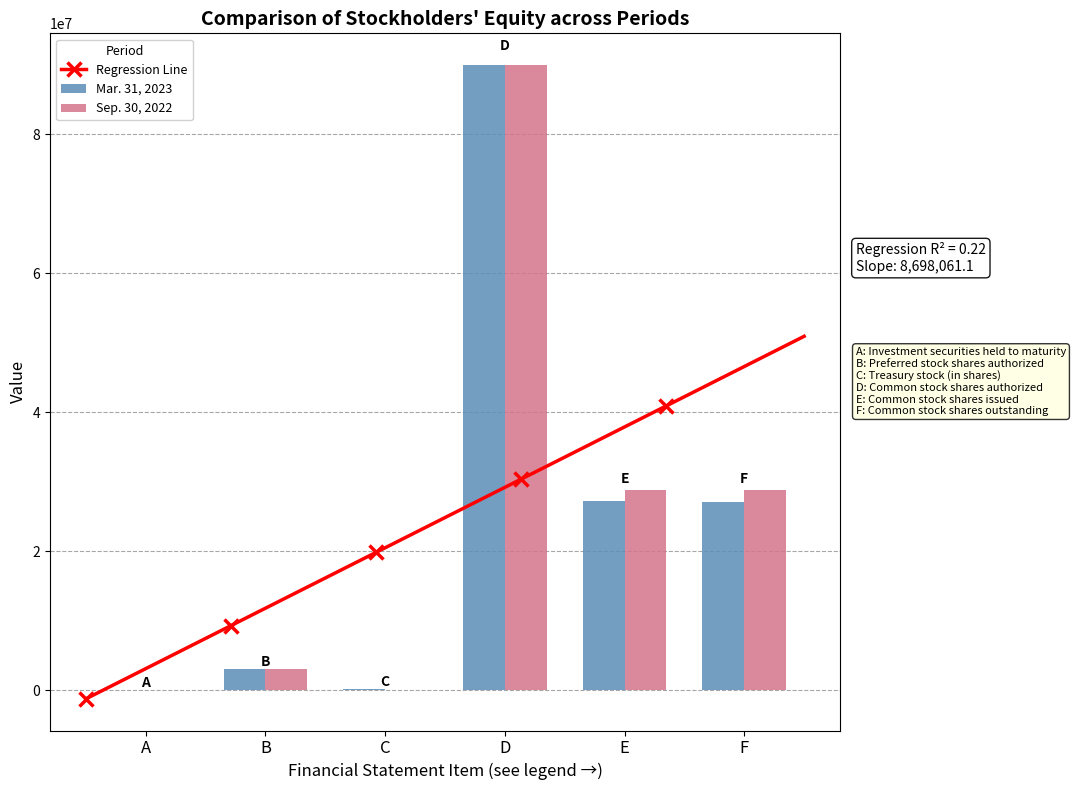

What is the value of the Sep. 30, 2022 bar at the 5th from the left?

28878177